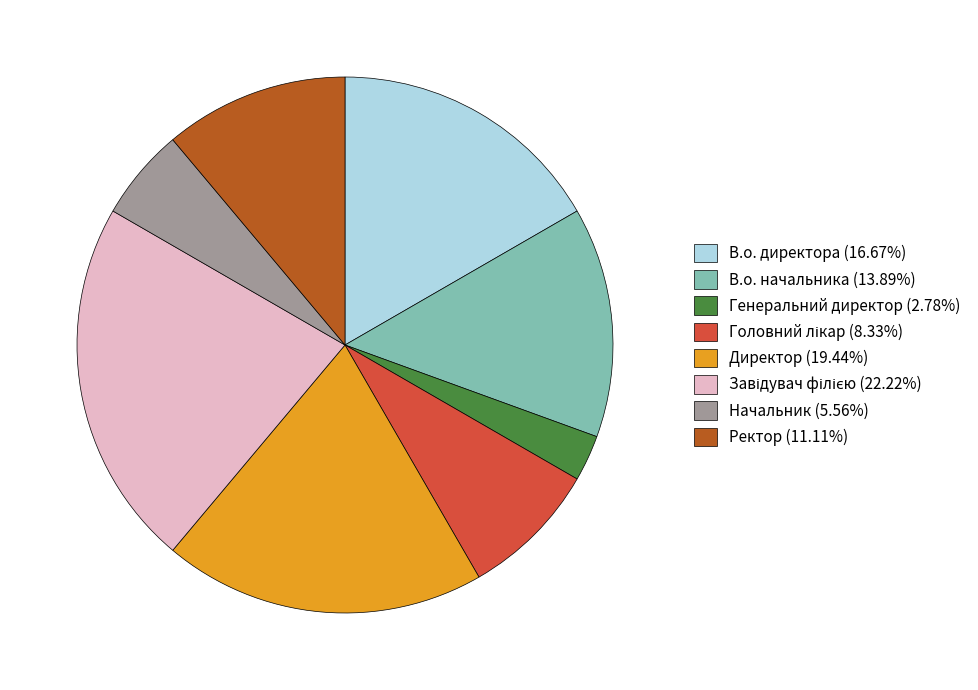

What is the smallest slice in the pie chart?

Генеральний директор